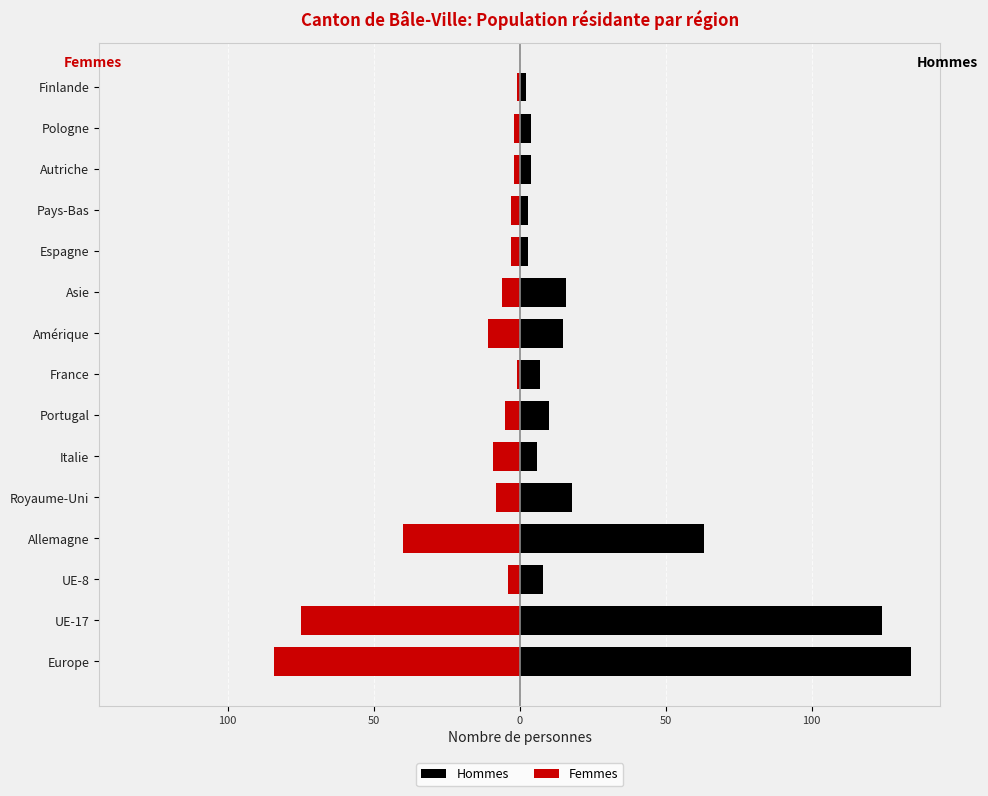

How many data points in Hommes are above 8?

7